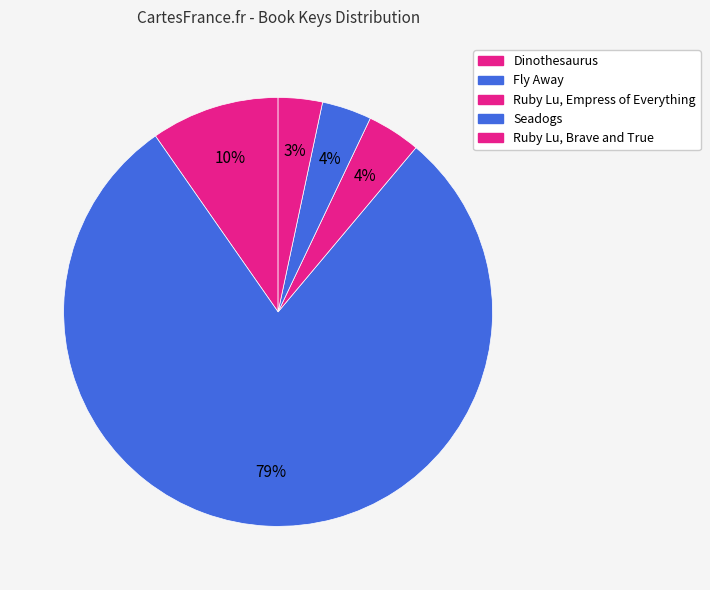

How many slices are in this pie chart?

5